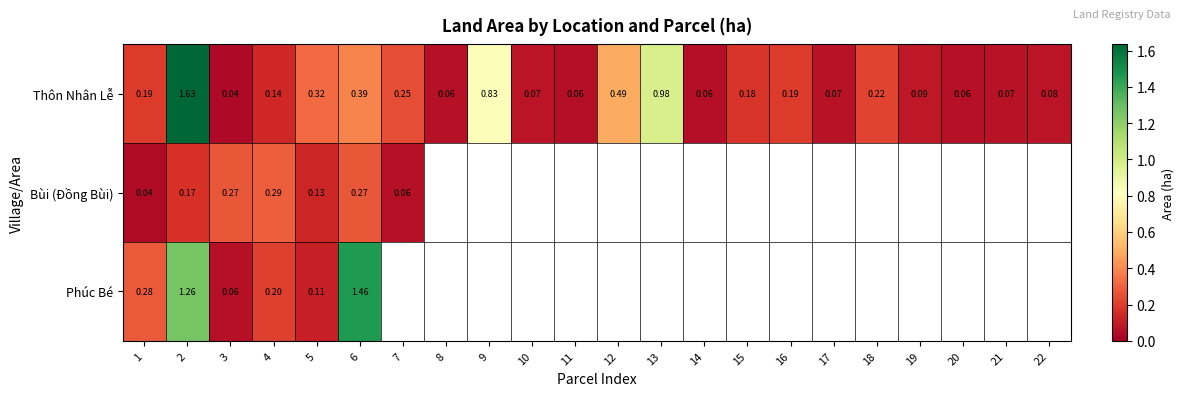

How many data points in Phúc Bé are above 0?

6